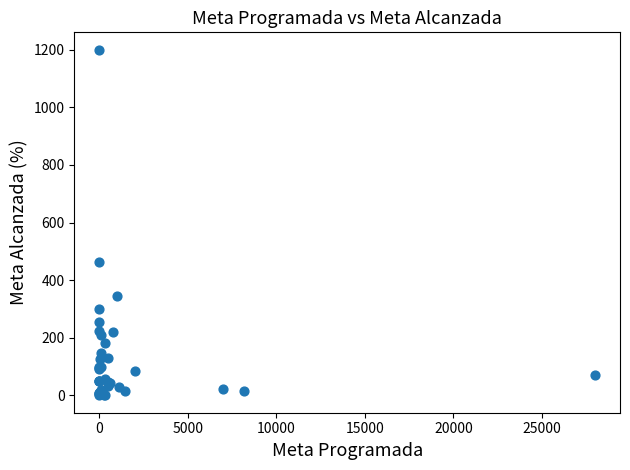

What Y value in the scatter plot is closest to 600?

462.5